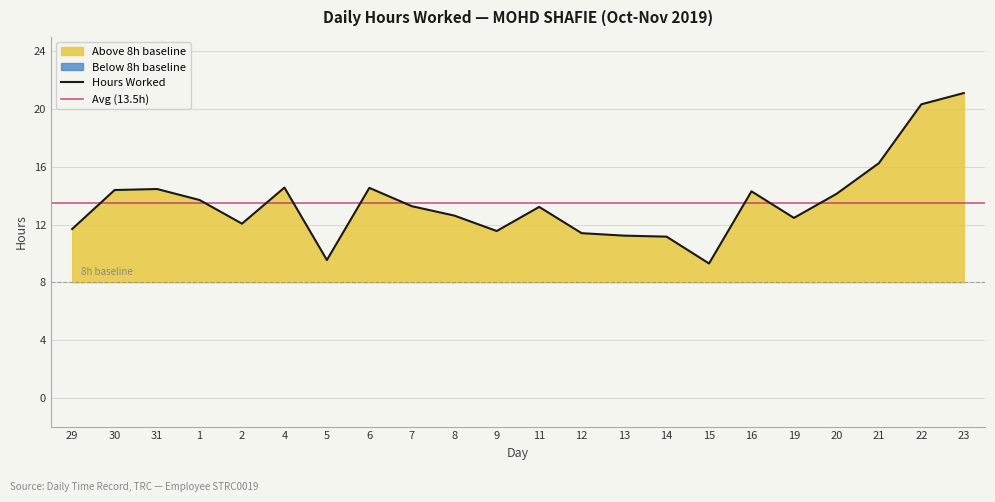

Approximately how many times larger is the value at 13 compared to 15?

1.2